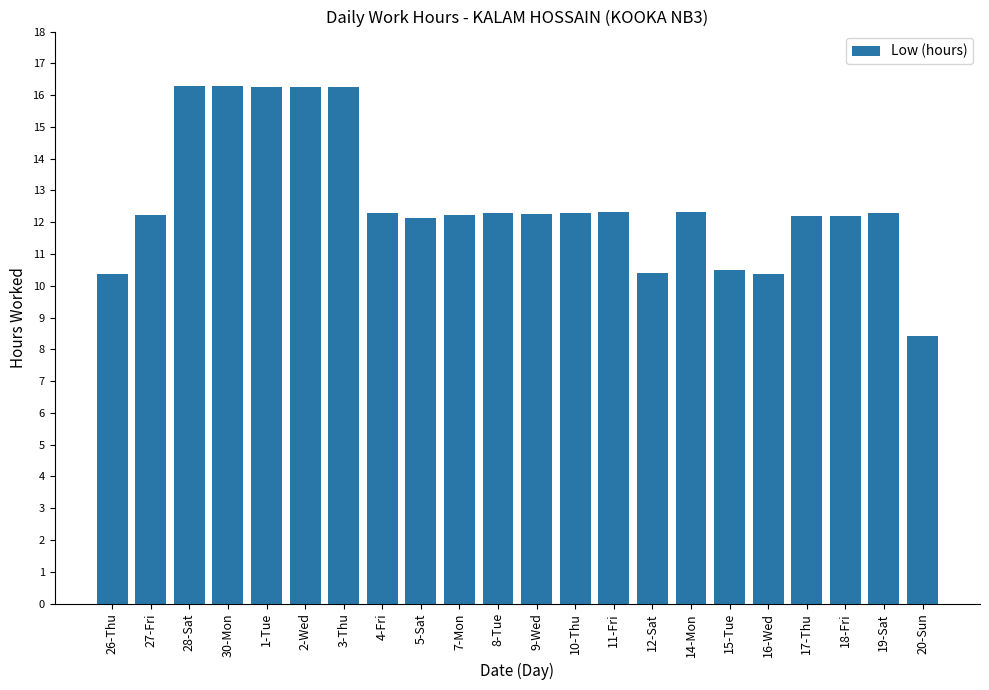

True or false: the data shows 14.0 at 15-Tue.

False